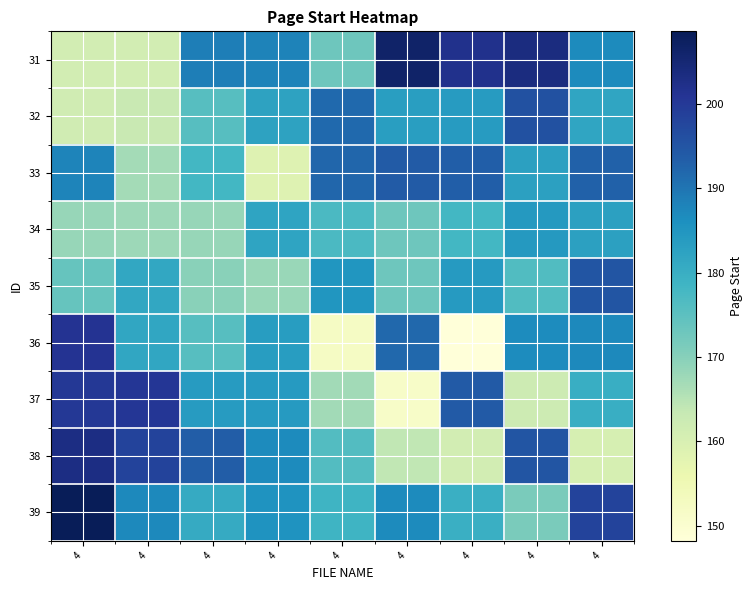

Reading left to right, what are all the values shown in this chart?

31: 4=161.0	4=161.2	4=188.8	4=187.9	4=172.8	4=206.3	4=201.8	4=203.6	4=186.8
32: 4=161.5	4=163.0	4=175.8	4=182.3	4=191.7	4=183.3	4=183.8	4=195.6	4=181.9
33: 4=187.8	4=166.9	4=178.0	4=158.6	4=192.1	4=193.8	4=193.4	4=182.8	4=193.0
34: 4=168.3	4=167.6	4=168.5	4=182.0	4=177.0	4=172.8	4=178.1	4=184.1	4=182.7
35: 4=173.9	4=181.3	4=169.8	4=168.1	4=185.0	4=173.0	4=184.0	4=176.4	4=195.0
36: 4=201.1	4=181.6	4=175.6	4=183.5	4=152.2	4=192.0	4=148.2	4=186.6	4=186.9
37: 4=200.2	4=200.4	4=183.8	4=184.1	4=167.2	4=151.4	4=194.0	4=162.1	4=180.0
38: 4=202.9	4=198.0	4=193.6	4=186.8	4=176.1	4=163.9	4=161.1	4=195.0	4=160.3
39: 4=208.6	4=187.0	4=180.7	4=185.4	4=178.8	4=186.9	4=179.7	4=171.5	4=198.0